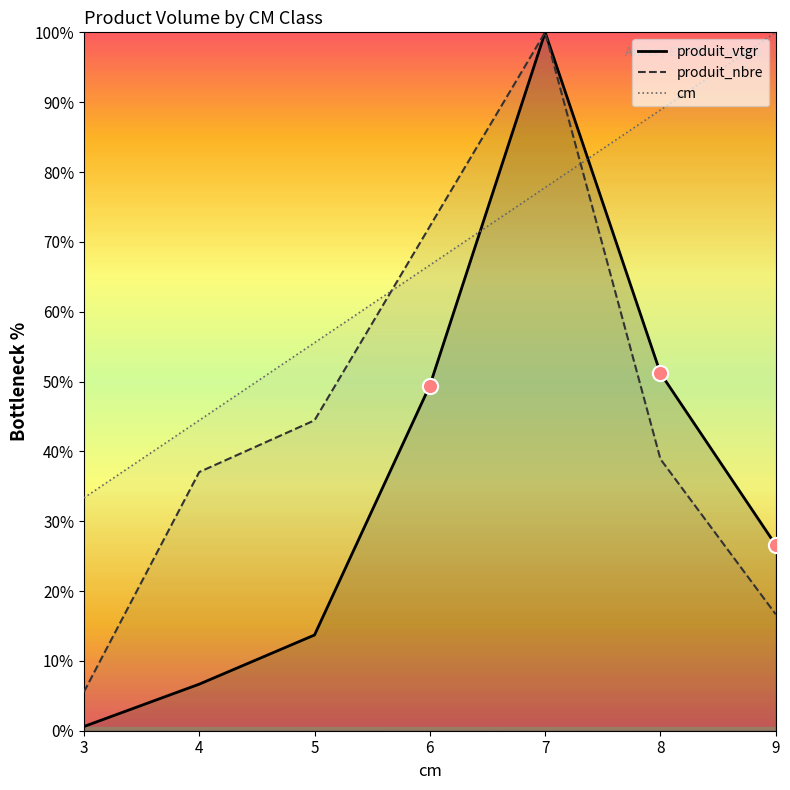

At which category is the sum across all series the highest?

7